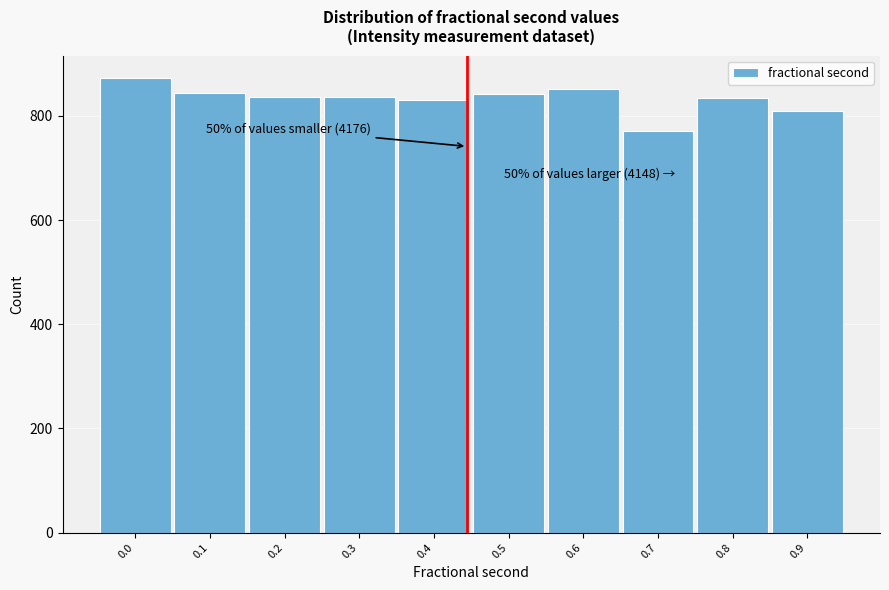

Is it true that the value at 0.7 is 770?

True